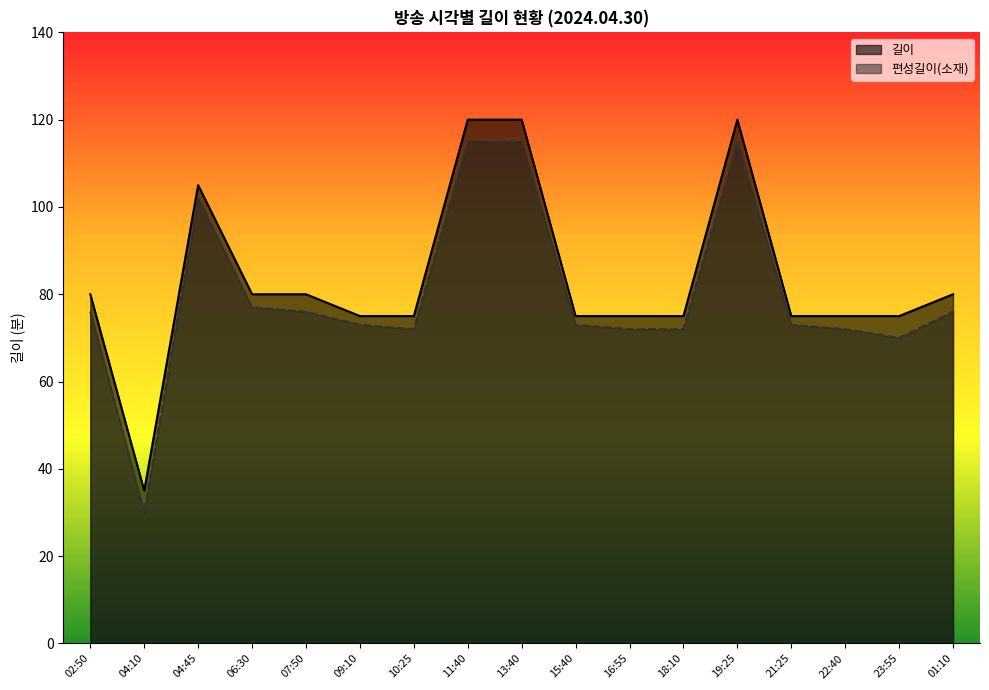

What is the value of the 편성길이(소재) point at the 16th from the left?

70